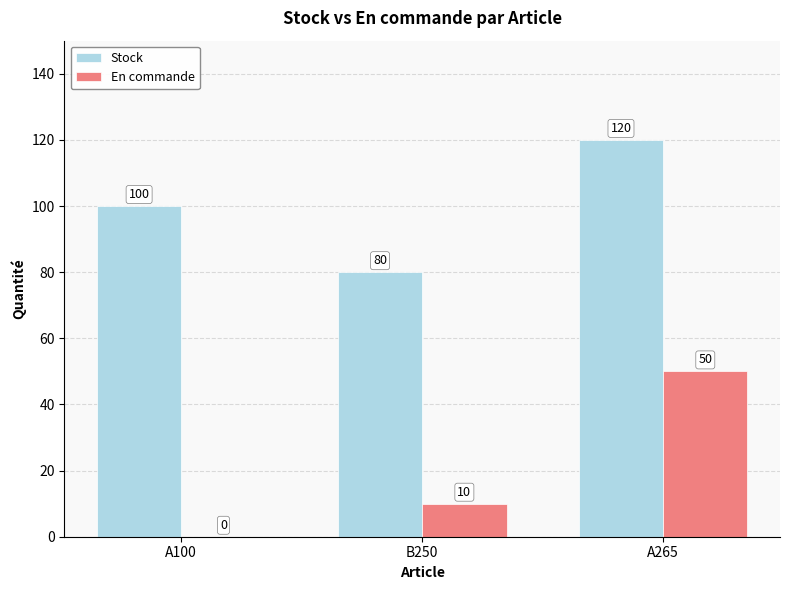

Reading left to right, transcribe all the data shown in this chart.

Stock: 100	80	120
En commande: 0	10	50